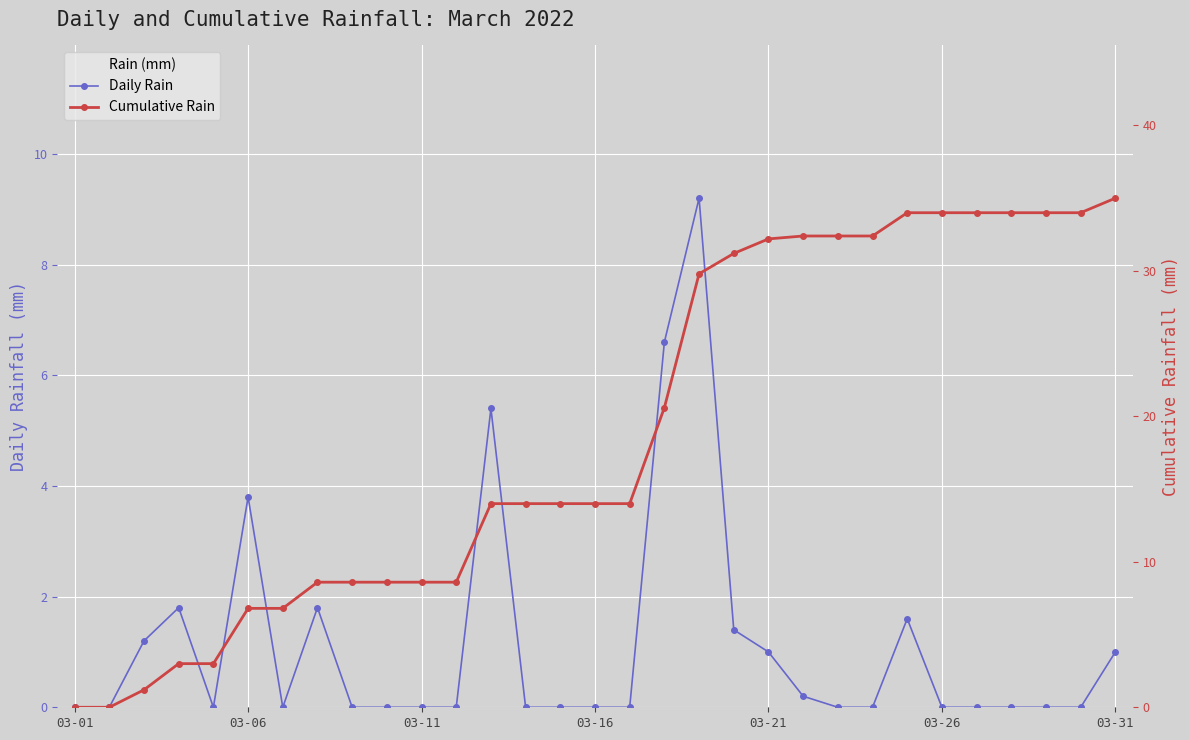

Which series has the largest range (max minus min)?

Cumulative Rain